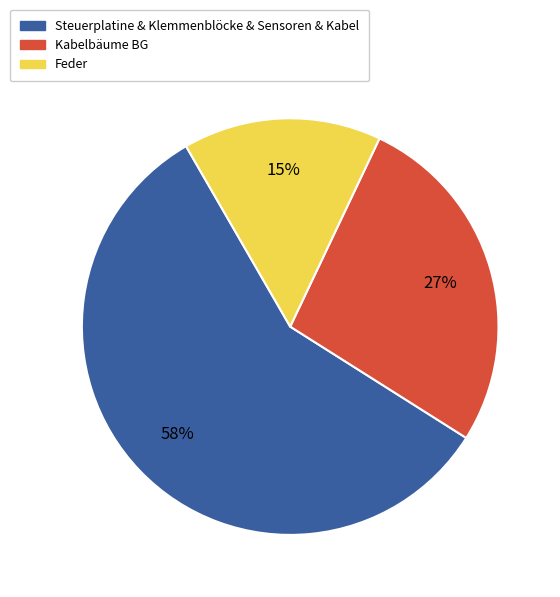

To the nearest percent, what is the average slice percentage?

33%